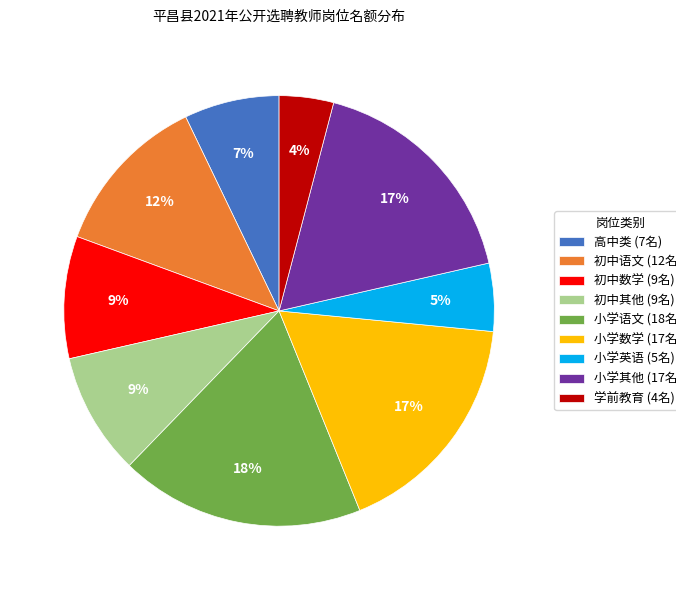

To the nearest percent, what is the difference between the largest and smallest slice percentages?

14%